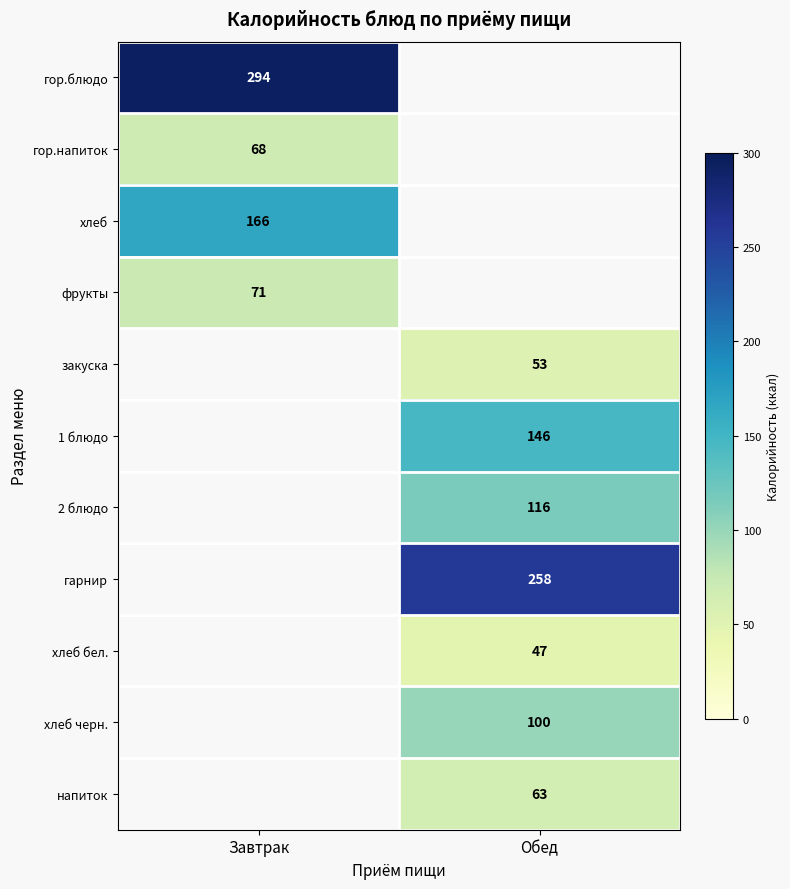

Is the value of гор.блюдо at Завтрак greater than the value of гор.напиток at Завтрак?

Yes